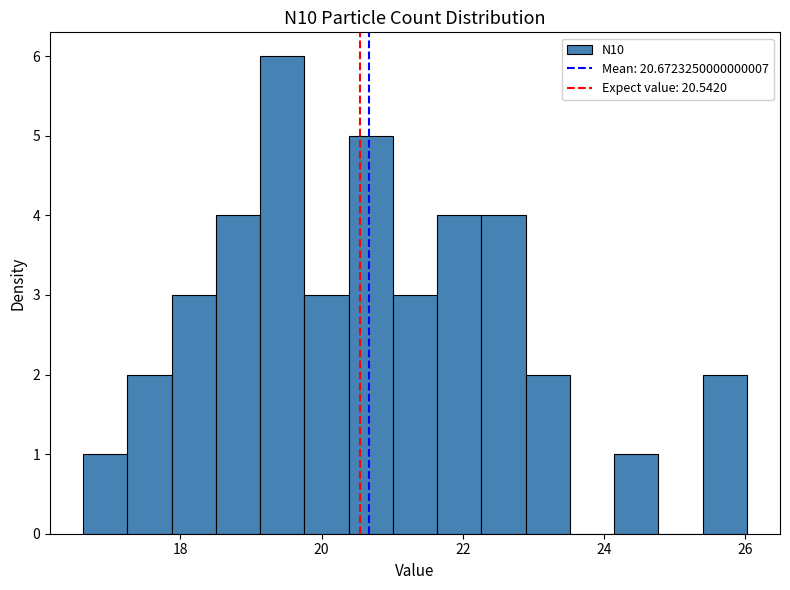

Around what value on the x-axis is the tallest bar? Give the approximate position of its centre, as read against the axis.

19.4